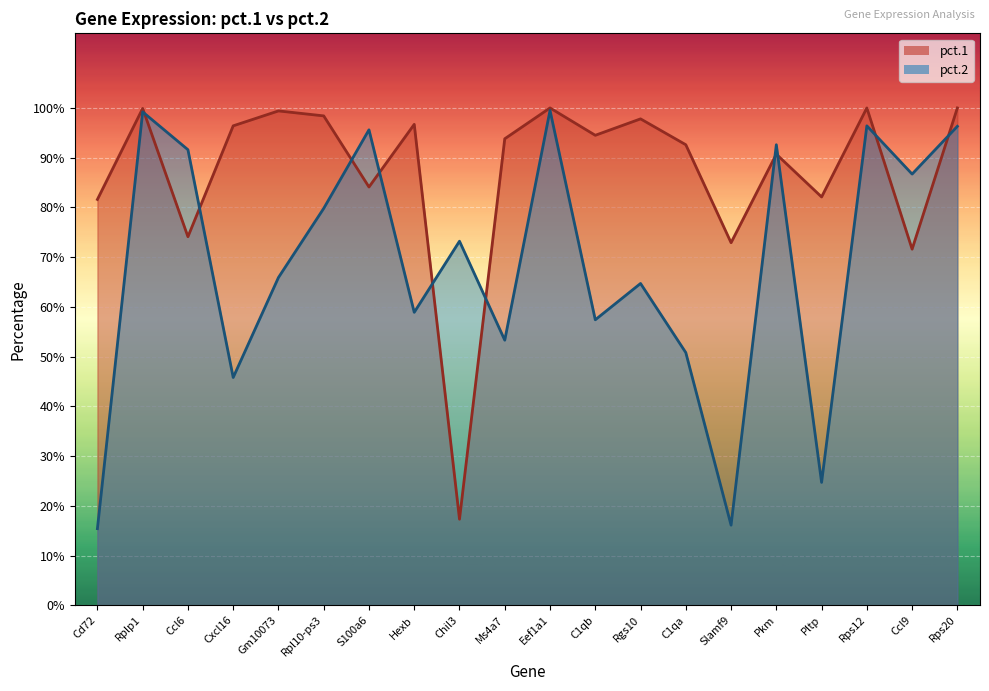

Which series has the largest total across all categories?

pct.1